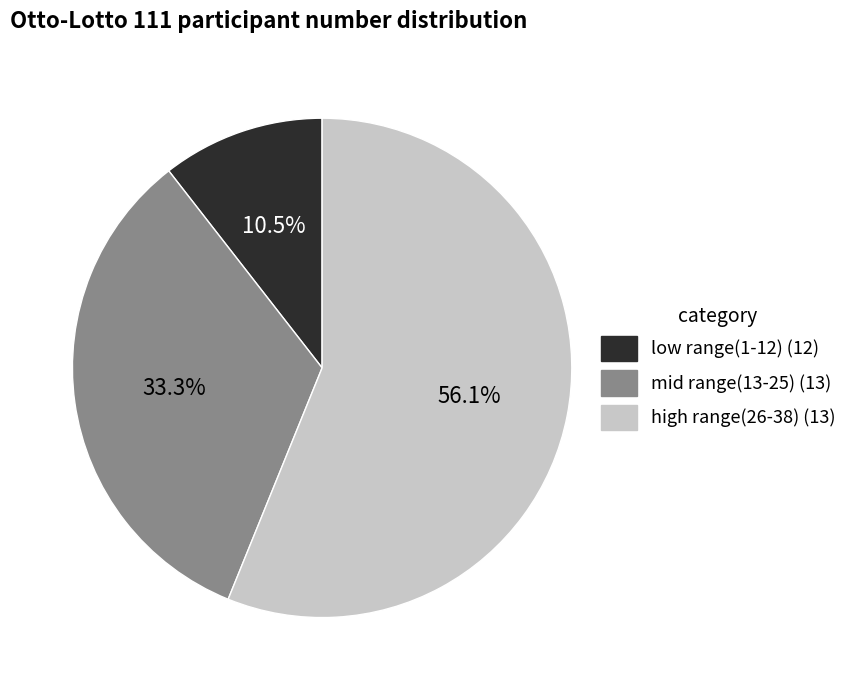

Is there a majority slice in this chart?

Yes